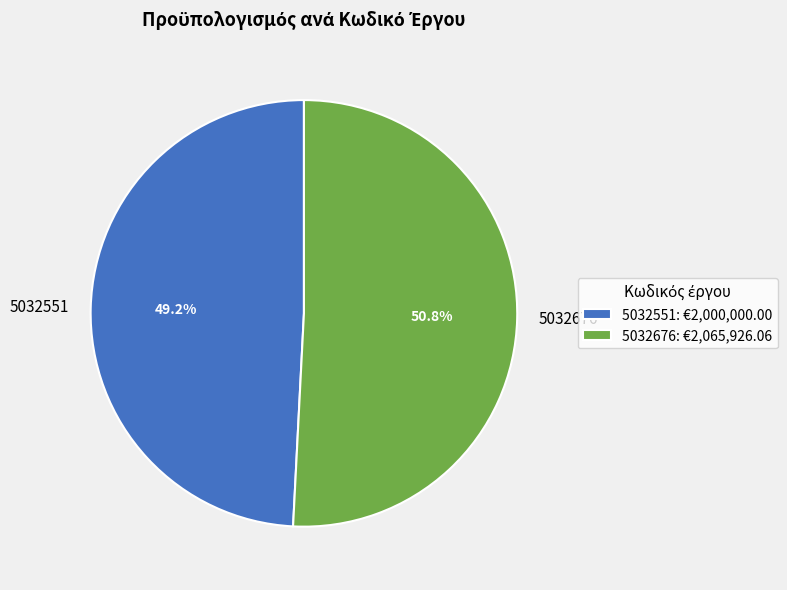

The 5032551 slice represents 56% of the pie. True or false?

False